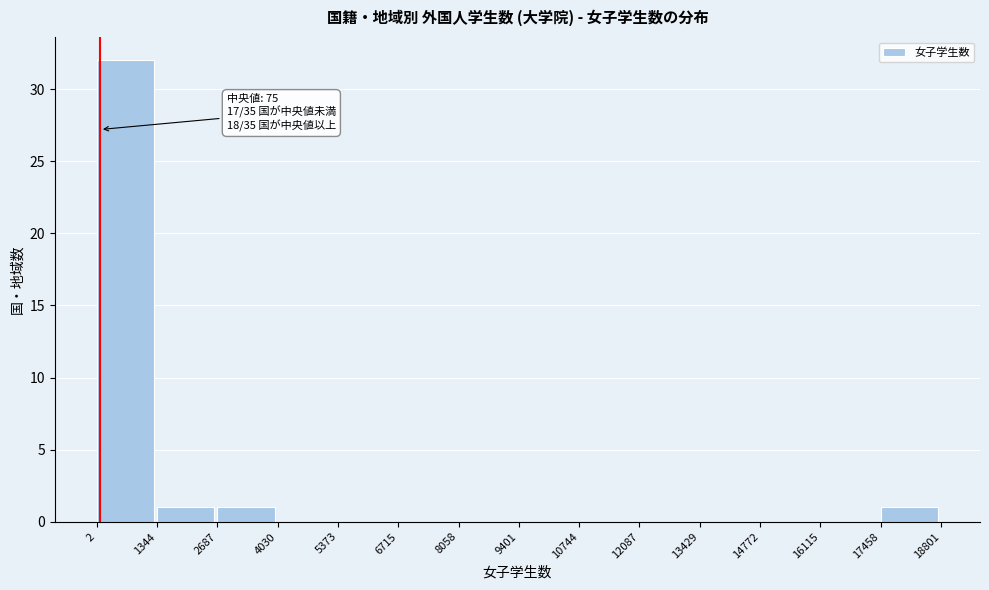

Which range on the x-axis has the tallest bar?

2 to 1344